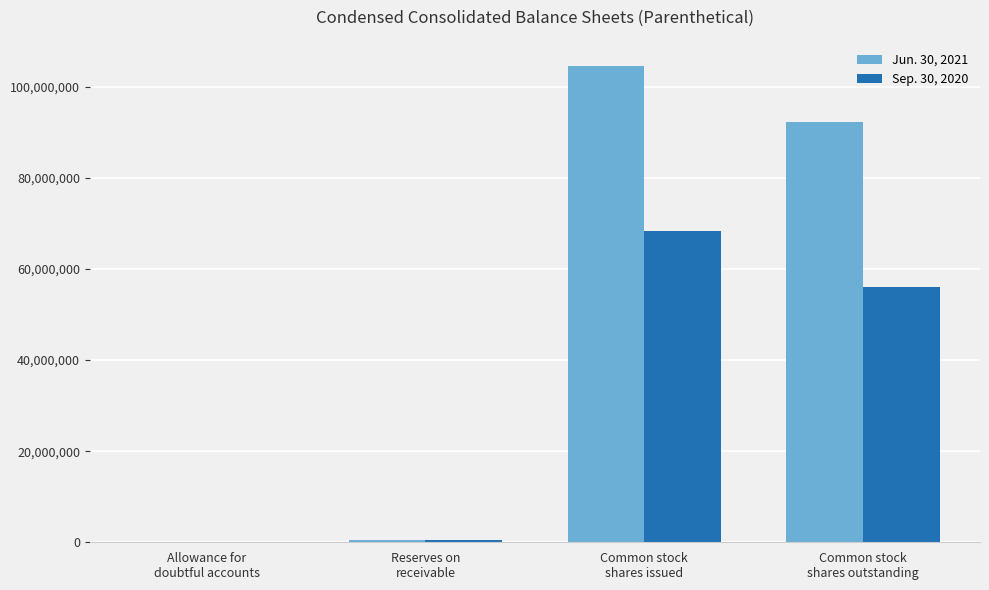

Does the chart contain stacked bars?

No